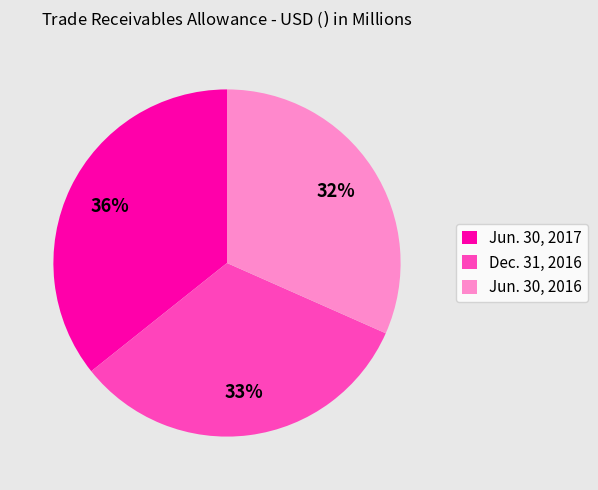

What percentage is the Jun. 30, 2016 slice, to the nearest percent?

32%